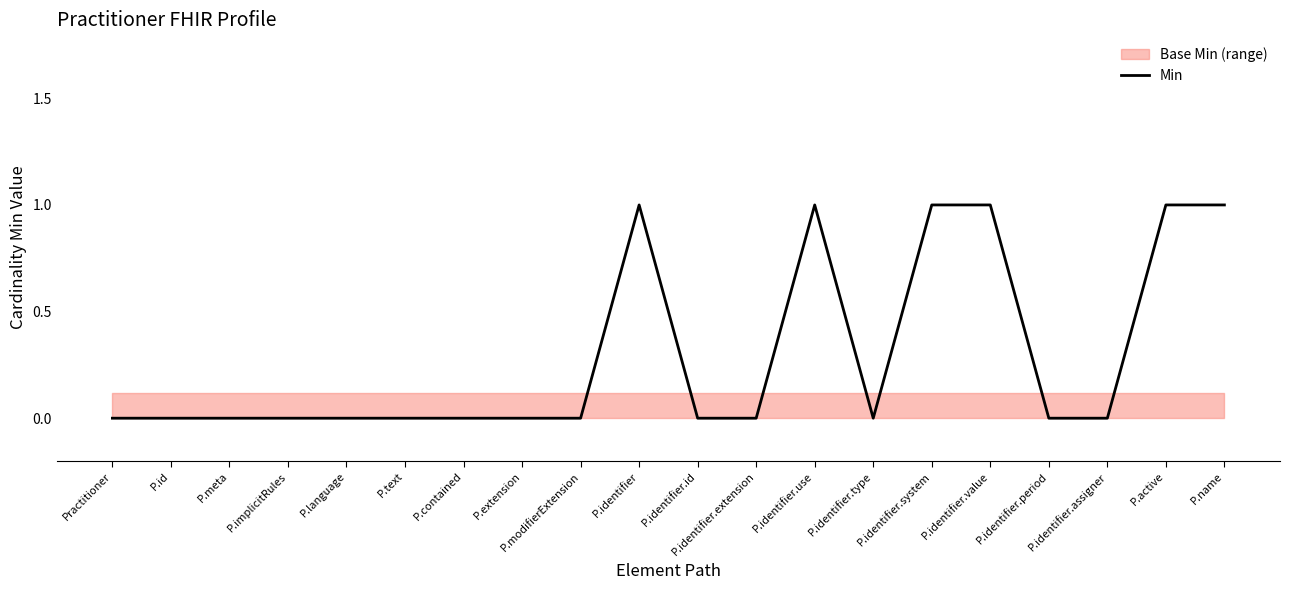

Where is the data nearest to the value 0?

Practitioner